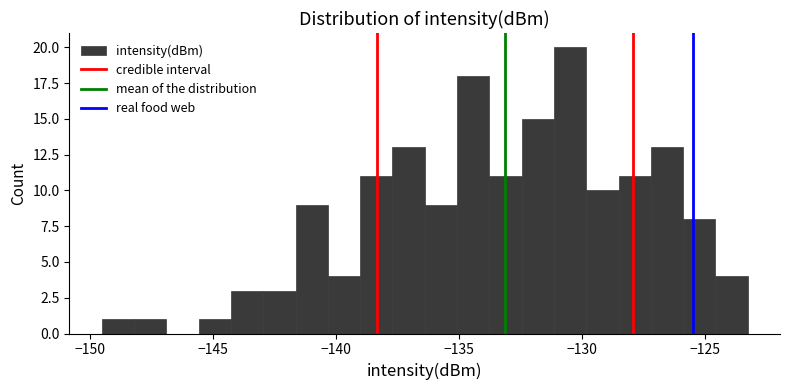

Around what value on the x-axis is the tallest bar? Give the approximate position of its centre, as read against the axis.

-130.5